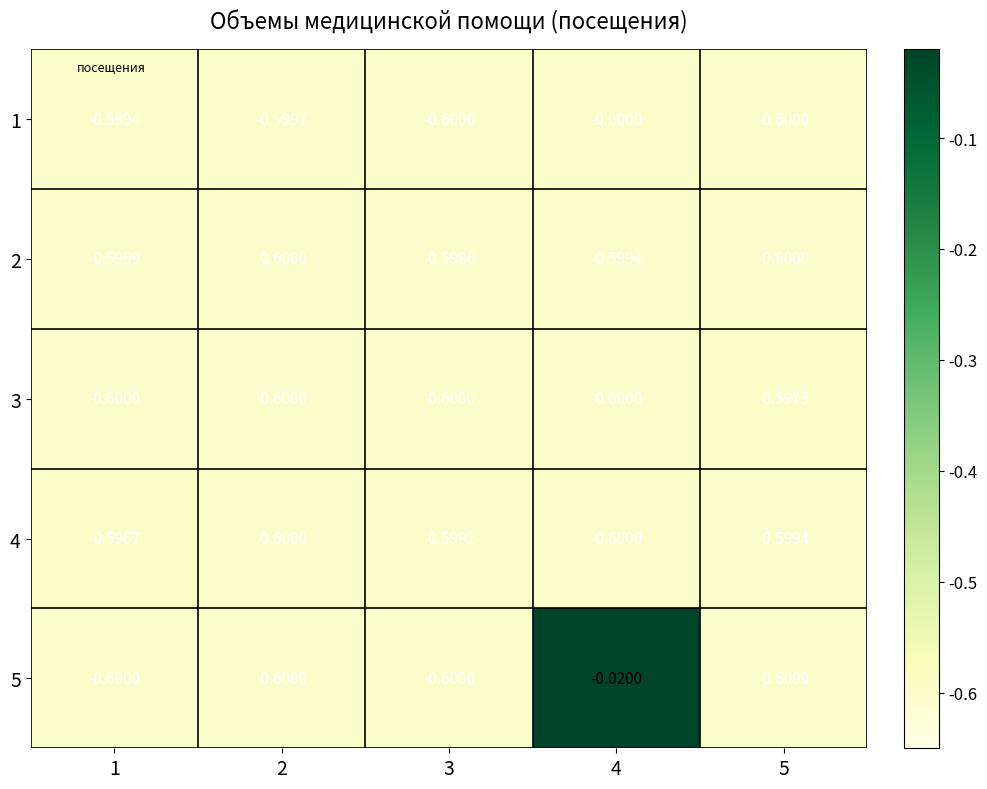

Is the value of 3 at 5 greater than the value of 2 at 1?

Yes